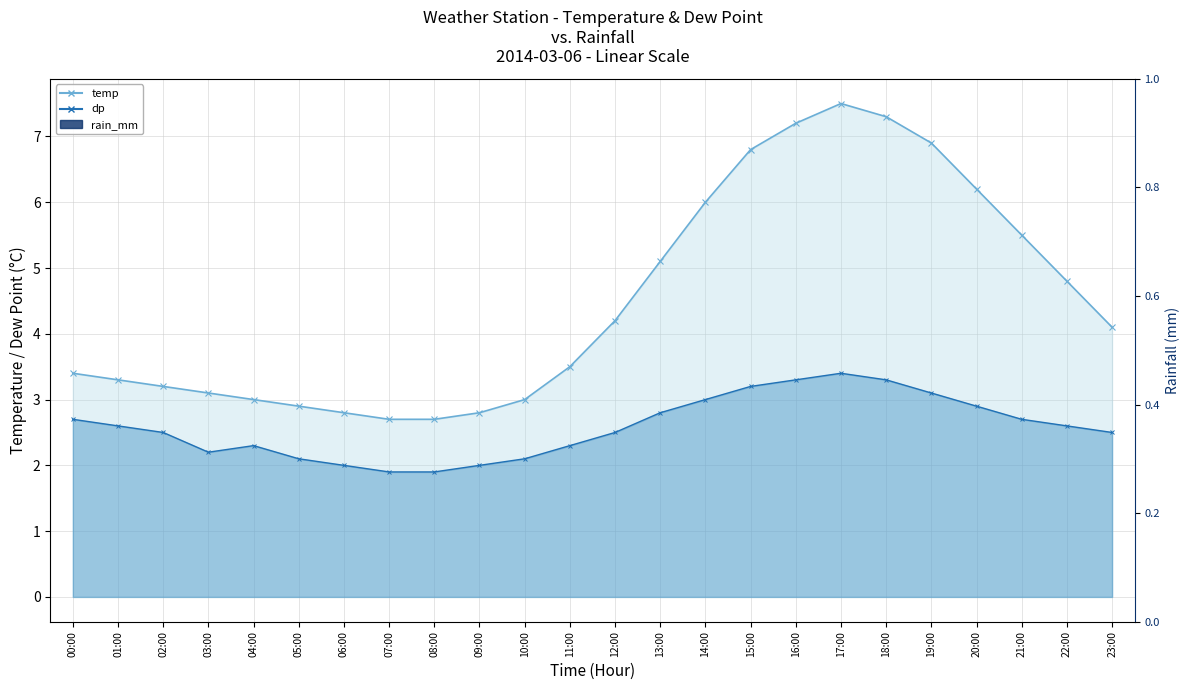

What is the value of the dp bar at the 15th from the left?

3.0